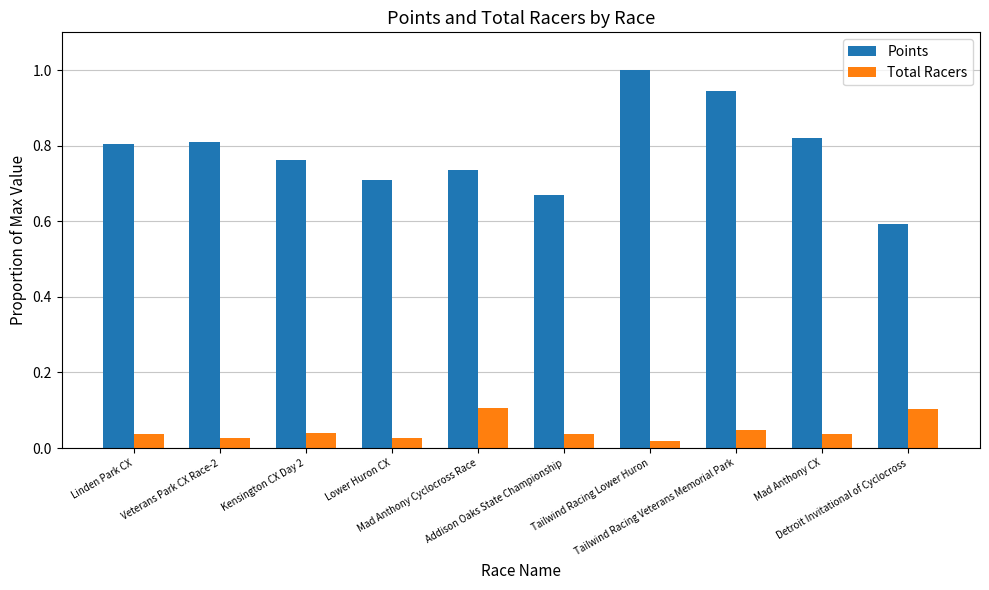

Which series has the largest range (max minus min)?

Points